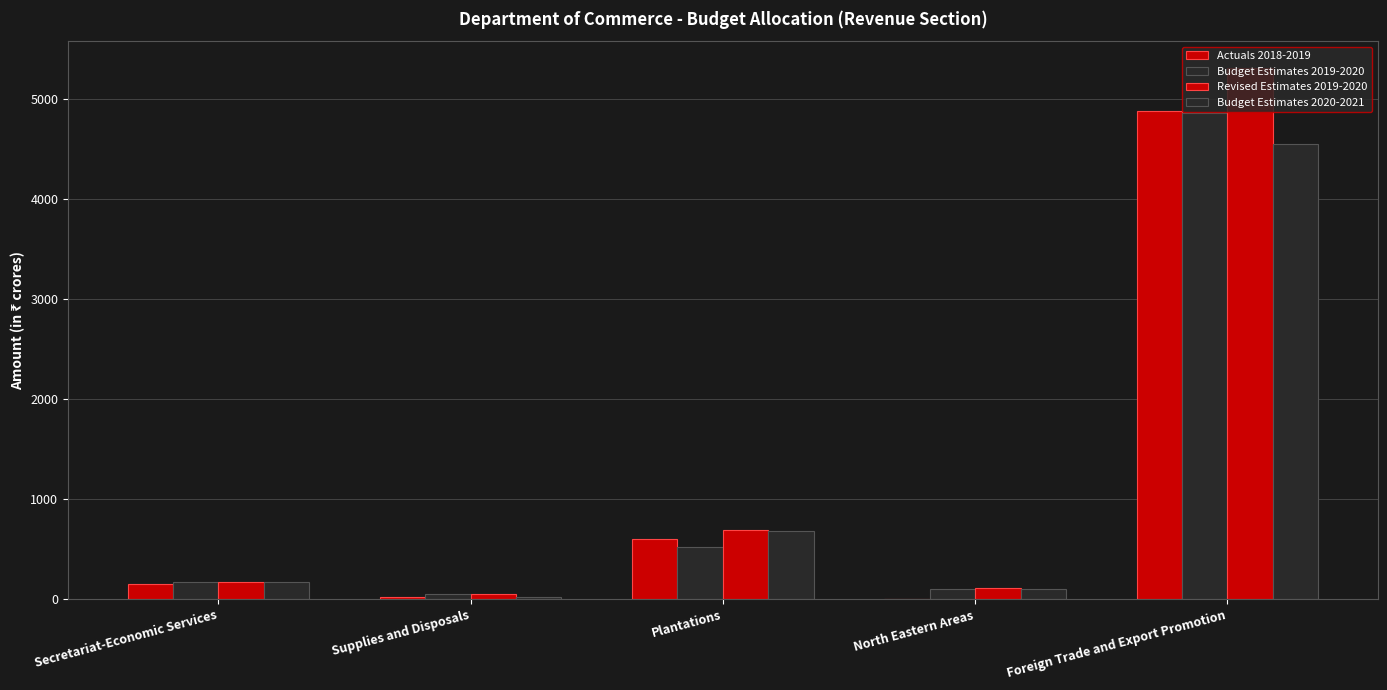

Count the number of data series in this chart.

4